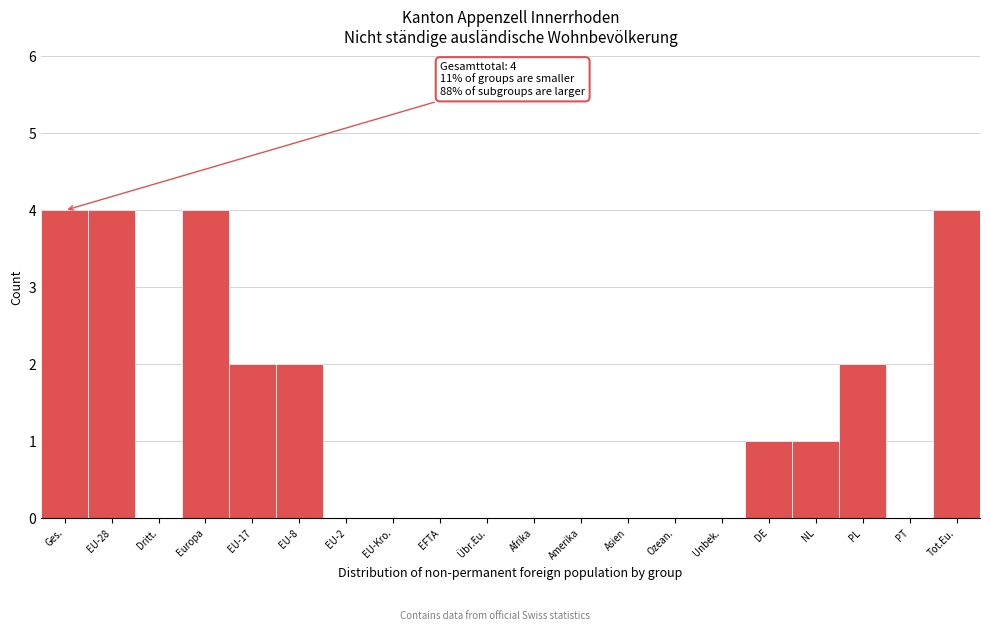

Reading left to right, what are all the values shown in this chart?

Ges.=4	EU-28=4	Dritt.=0	Europa=4	EU-17=2	EU-8=2	EU-2=0	EU-Kro.=0	EFTA=0	Übr.Eu.=0	Afrika=0	Amerika=0	Asien=0	Ozean.=0	Unbek.=0	DE=1	NL=1	PL=2	PT=0	Tot.Eu.=4